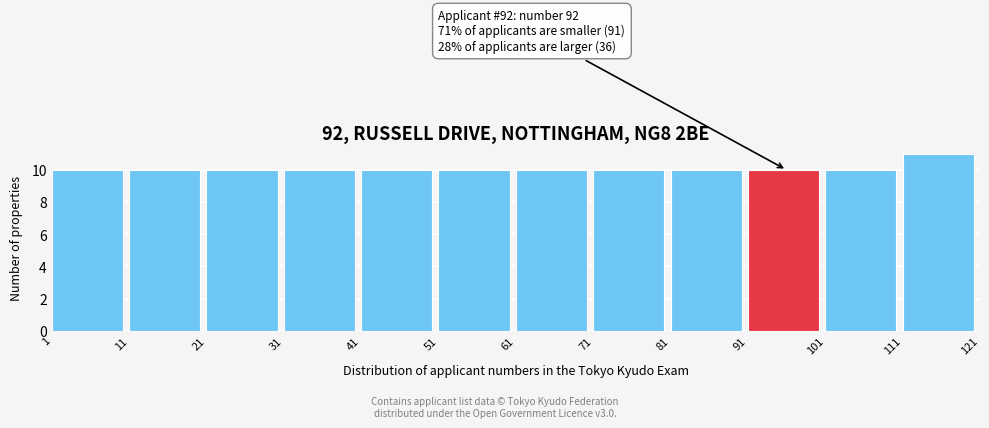

Which range on the x-axis has the tallest bar?

111 to 121